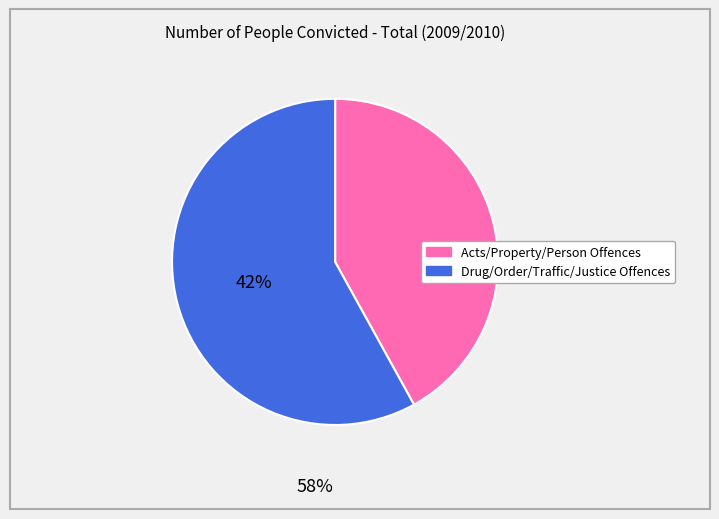

Which has a higher value, Acts/Property/Person Offences or Drug/Order/Traffic/Justice Offences?

Drug/Order/Traffic/Justice Offences